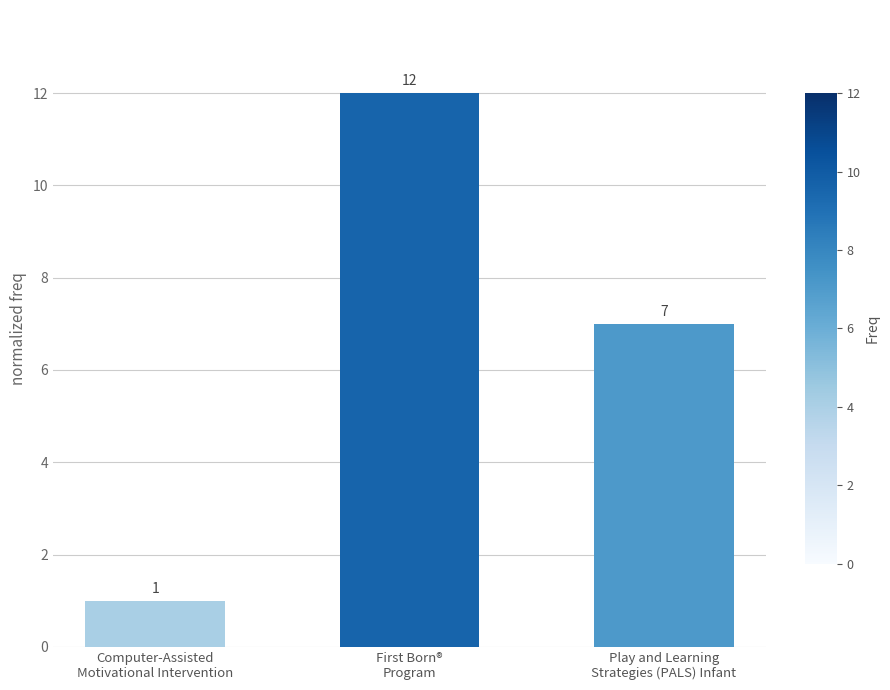

What is the difference between the values at Computer-Assisted
Motivational Intervention and Play and Learning
Strategies (PALS) Infant?

6